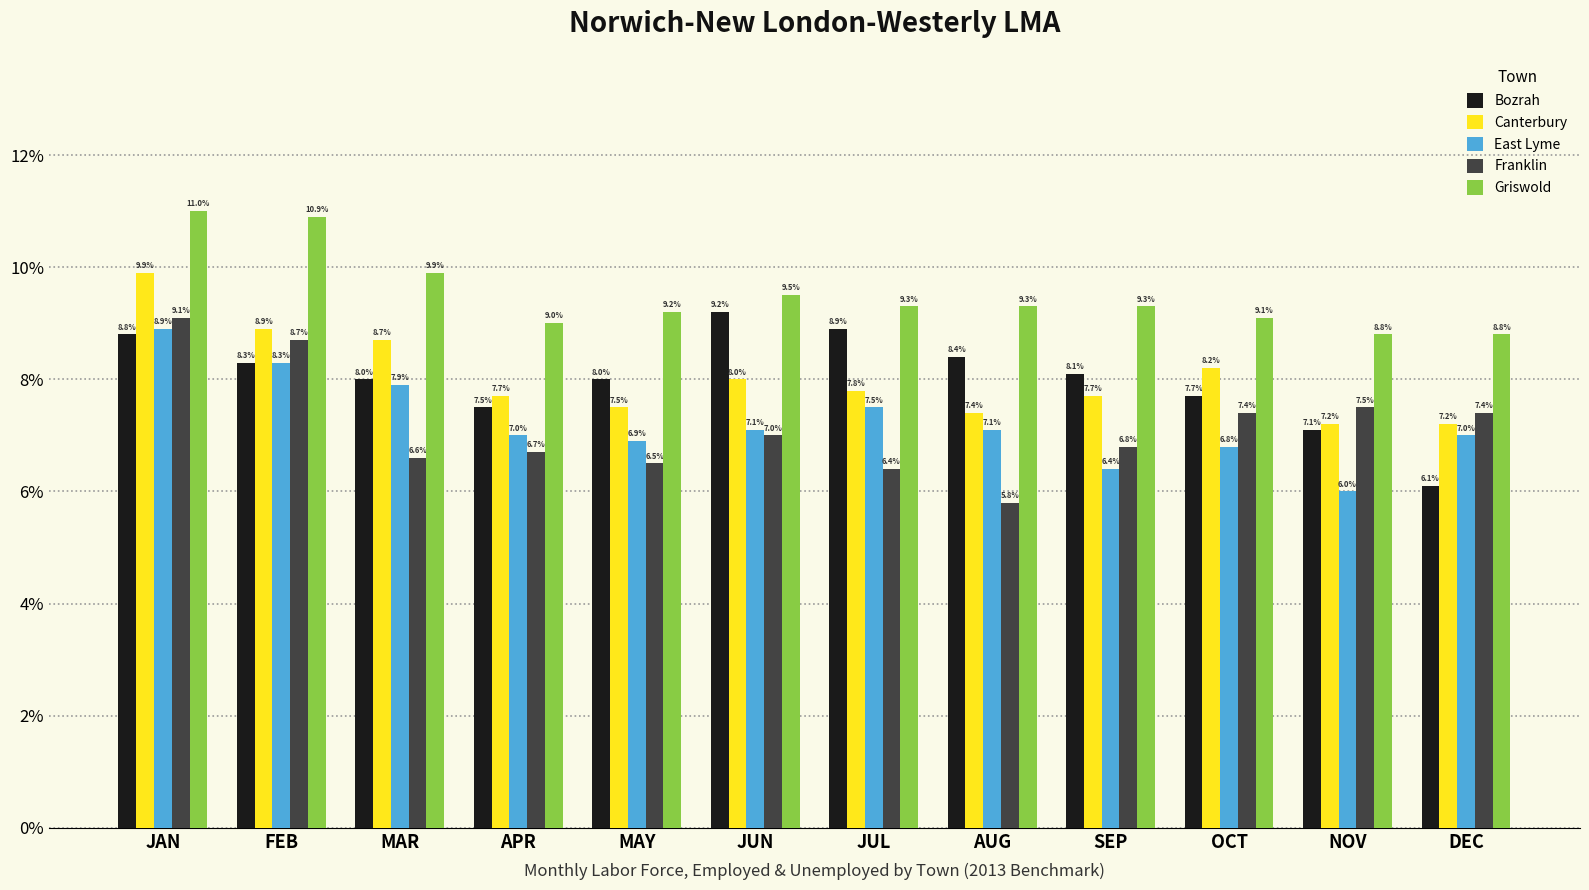

What is the spread (max minus min) of values at FEB?

2.6